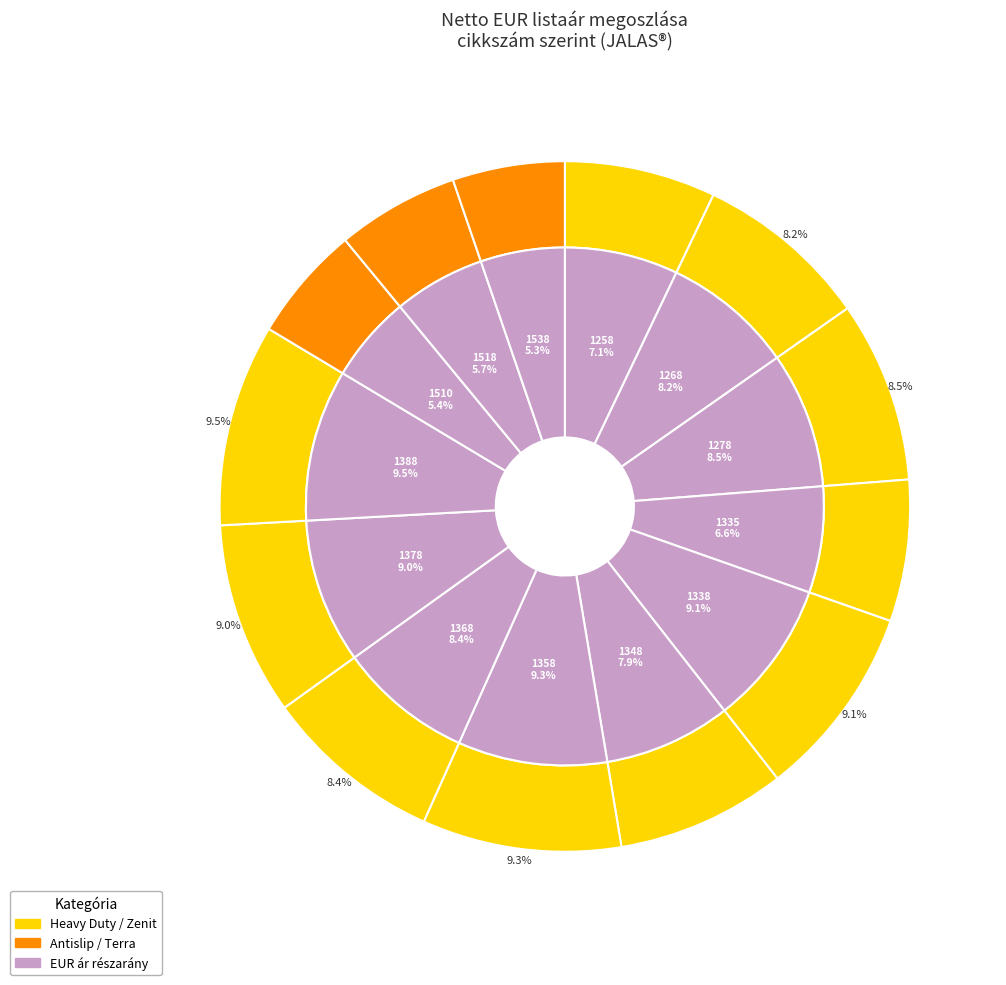

How many slices are in this pie chart?

13